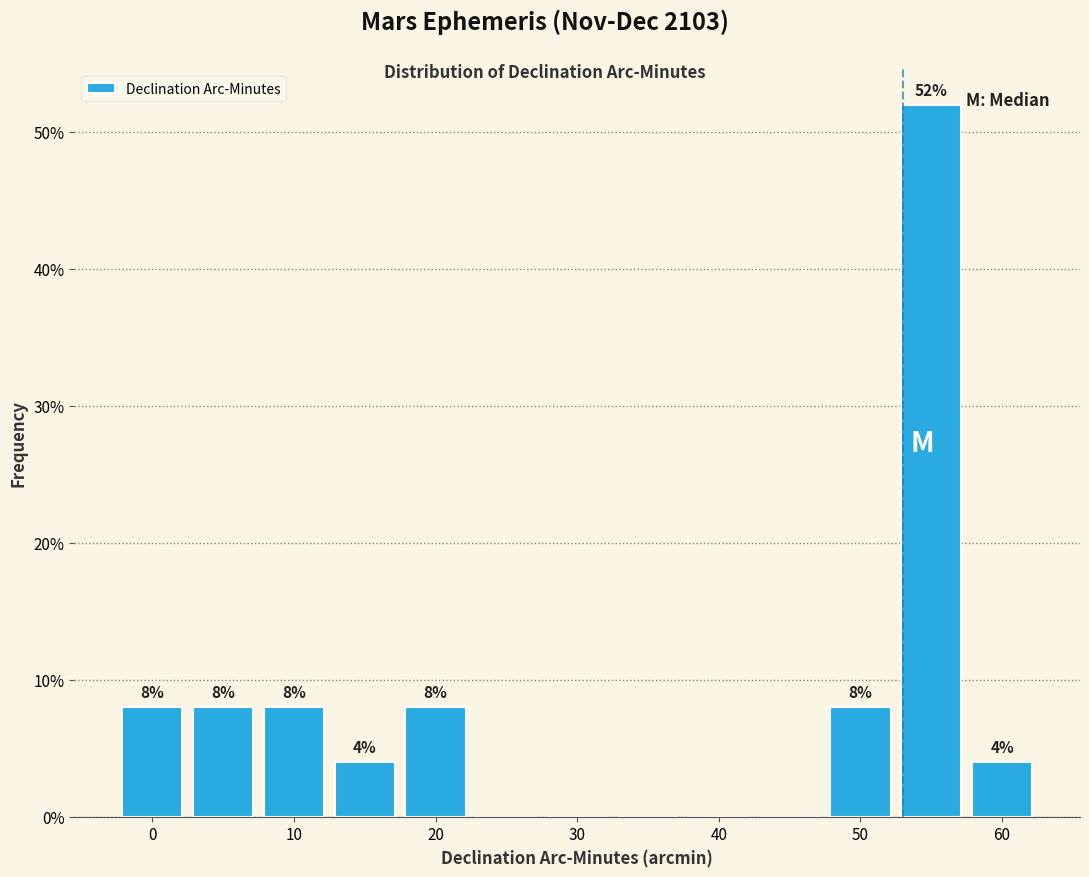

Which range on the x-axis has the tallest bar?

52.5 to 57.5